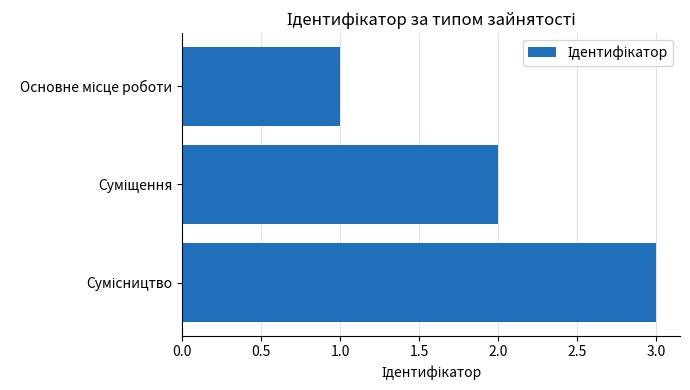

What is the sum of all values?

6